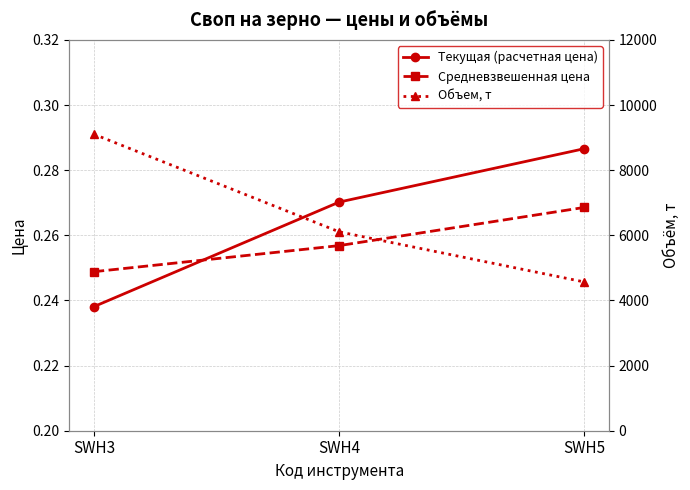

What is the difference between the maximum and minimum values in the Объем, т series?

4535.8